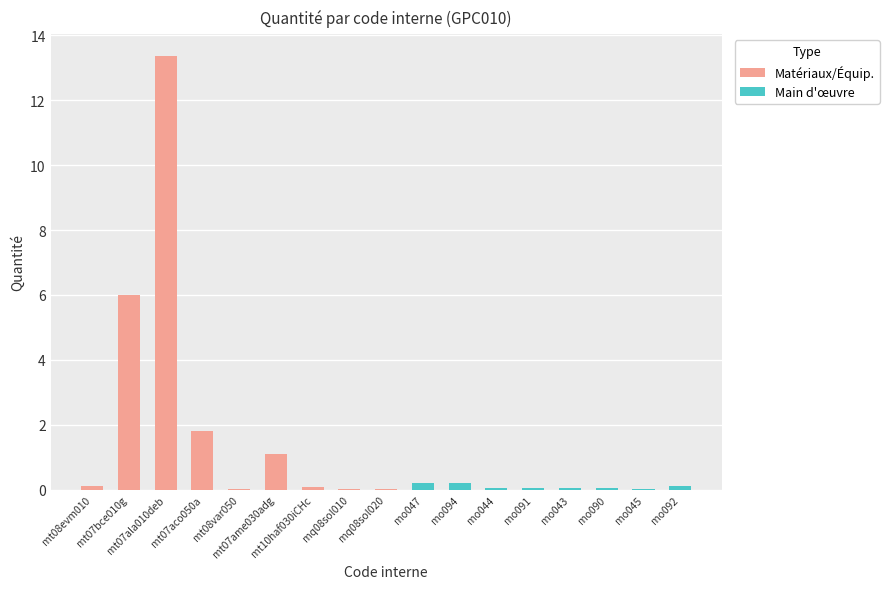

Reading left to right, what are all the values shown in this chart?

Matériaux/Équip.: 0.1	6.0	13.4	1.8	0.0	1.1	0.1	0.0	0.0	0.0	0.0	0.0	0.0	0.0	0.0	0.0	0.0
Main d'œuvre: 0.0	0.0	0.0	0.0	0.0	0.0	0.0	0.0	0.0	0.2	0.2	0.1	0.1	0.0	0.0	0.0	0.1